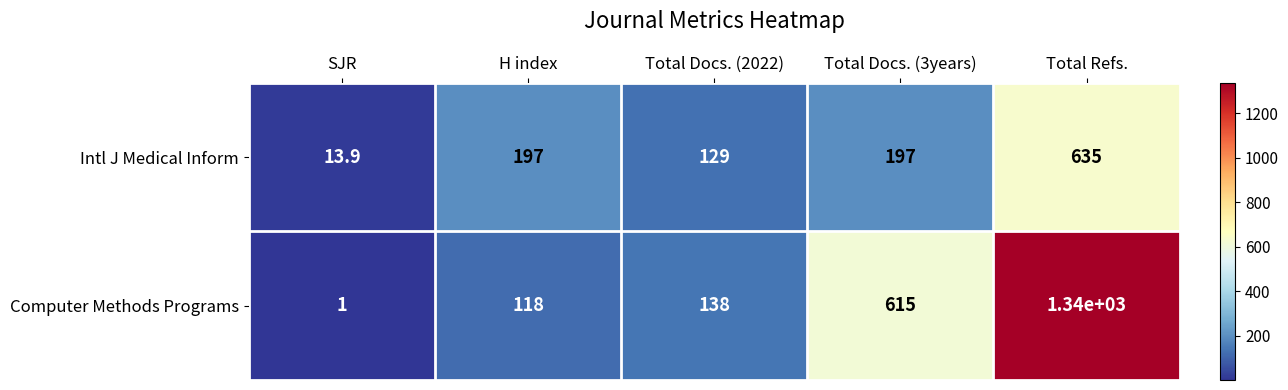

Reading right to left, what are all the values shown in this chart?

Intl J Medical Inform: Total Refs.=635.0	Total Docs. (3years)=197.0	Total Docs. (2022)=129.0	H index=197.0	SJR=13.9
Computer Methods Programs: Total Refs.=1340.0	Total Docs. (3years)=615.0	Total Docs. (2022)=138.0	H index=118.0	SJR=1.0